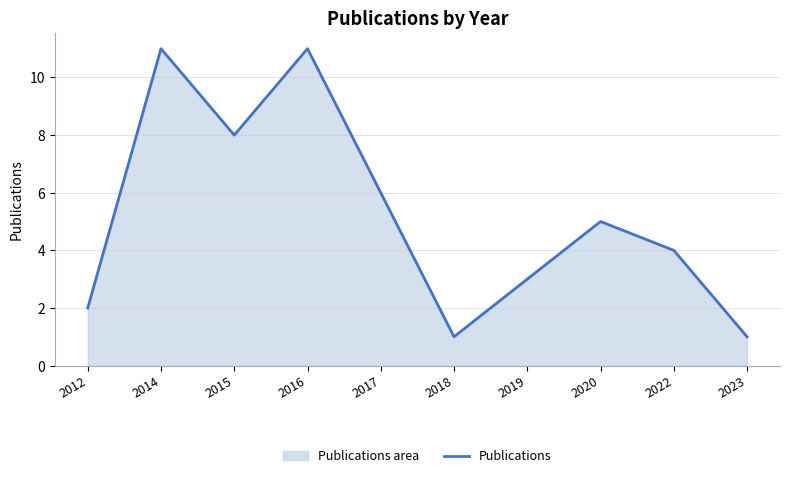

Count the values in the range 2 to 8.

6